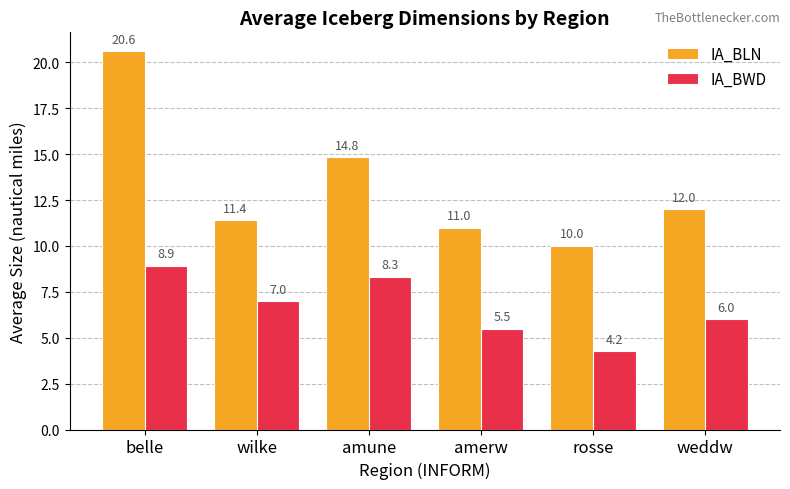

What are all the series names shown in the legend?

IA_BLN, IA_BWD